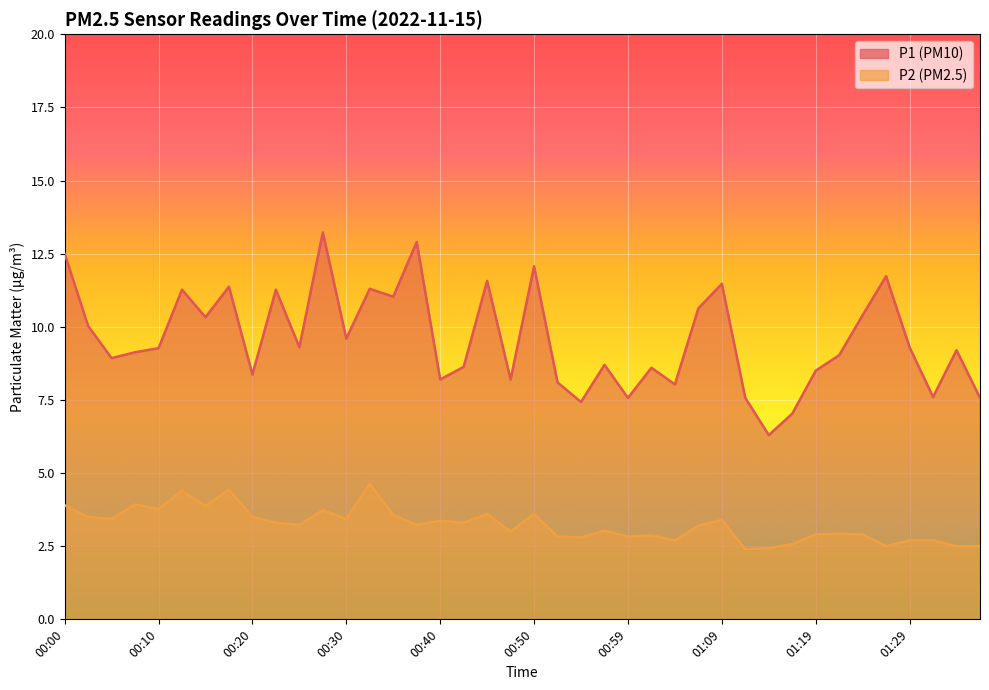

Is the value of P1 at 00:52 greater than the value of P2 at 00:02?

Yes